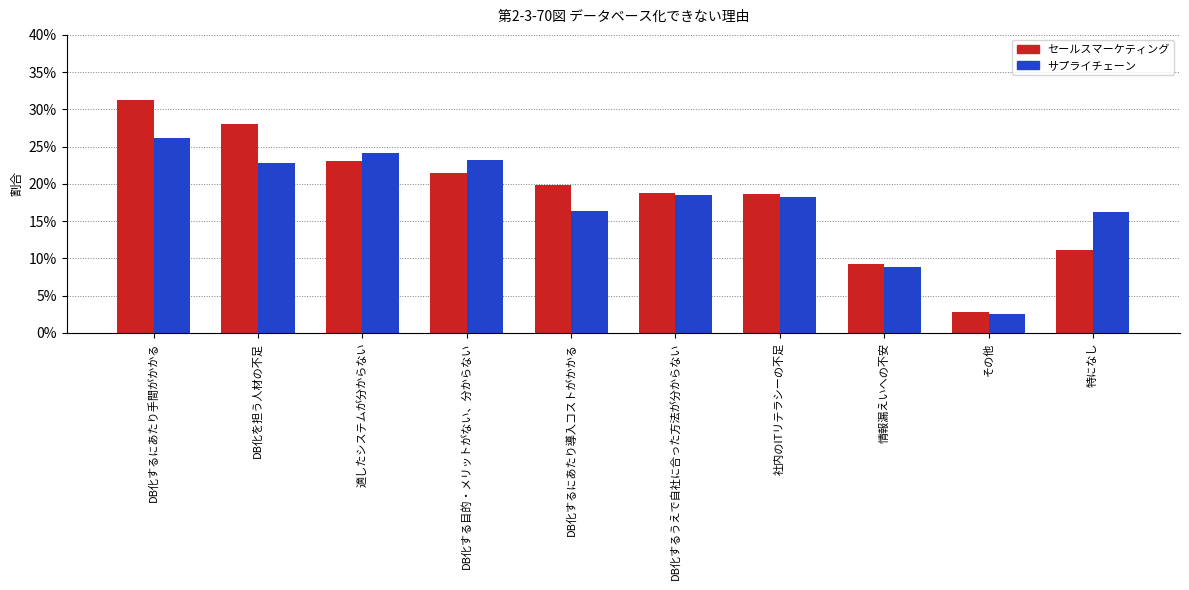

What is the sum of the セールスマーケティング values at 情報漏えいへの不安 and DB化を担う人材の不足?

0.4